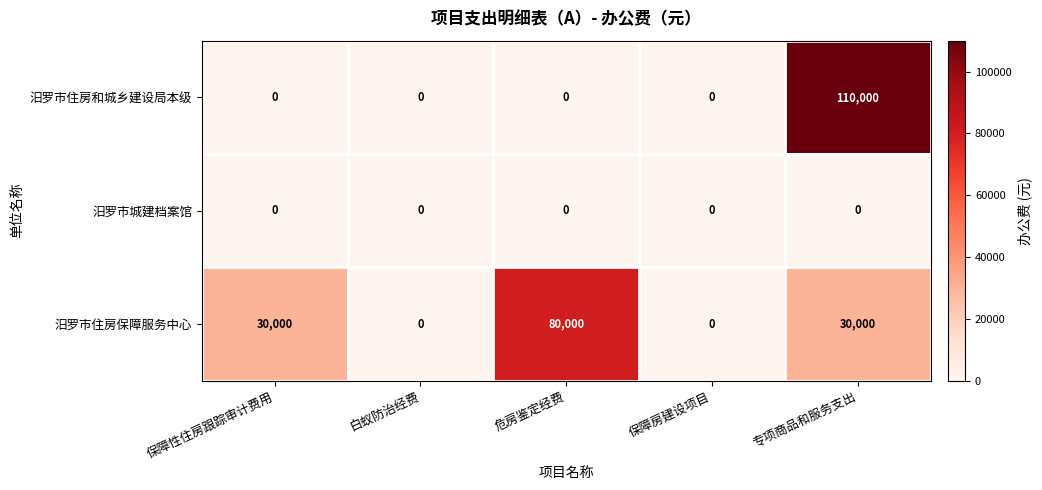

Rank the series by their maximum value, from highest to lowest.

汨罗市住房和城乡建设局本级, 汨罗市住房保障服务中心, 汨罗市城建档案馆